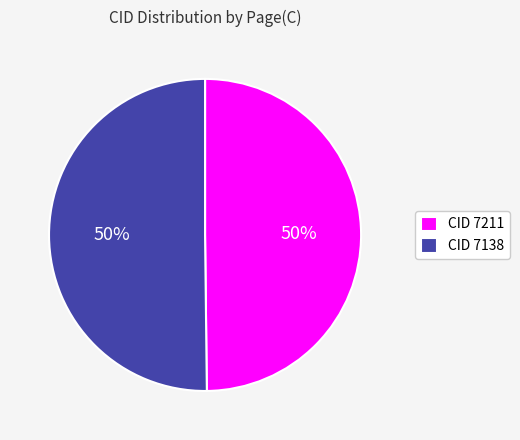

Approximately how many times larger is the value at CID 7211 compared to CID 7138?

1.0